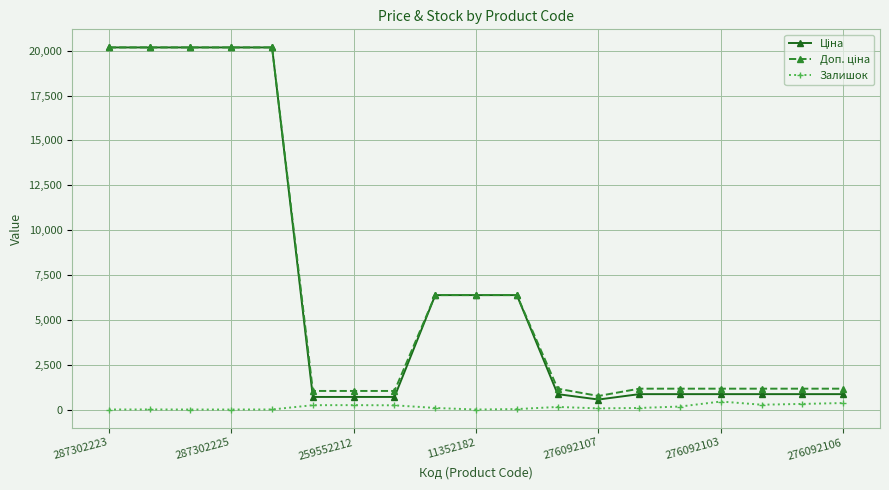

What is the maximum value shown in the chart?

20186.0